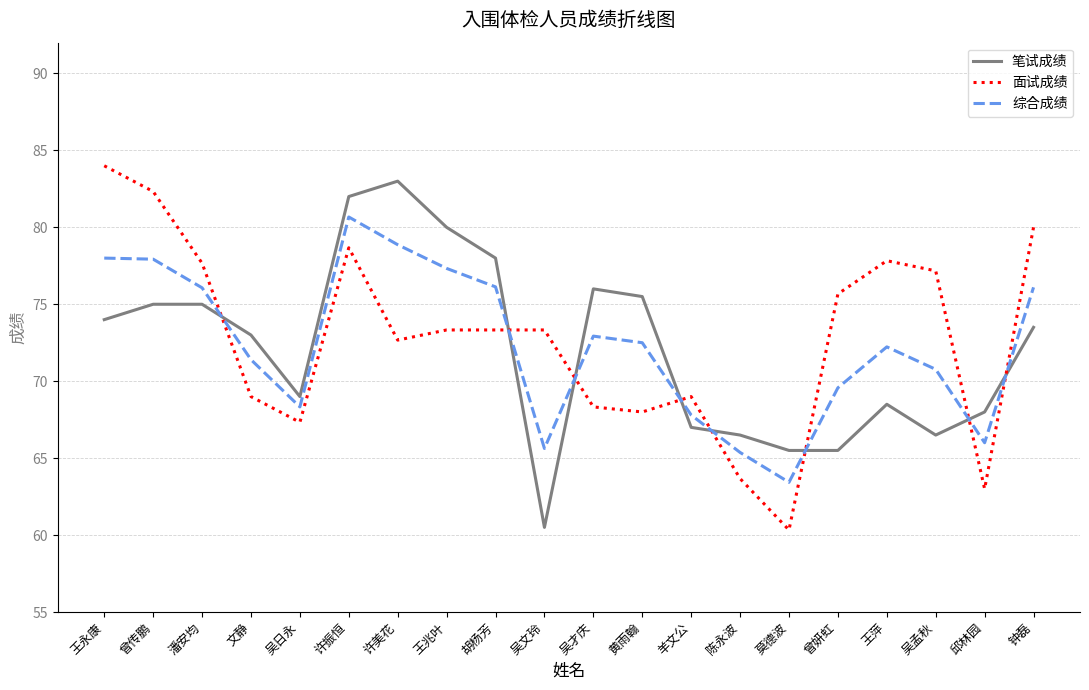

What is the approximate value of 笔试成绩 at 陈永波?

66.5